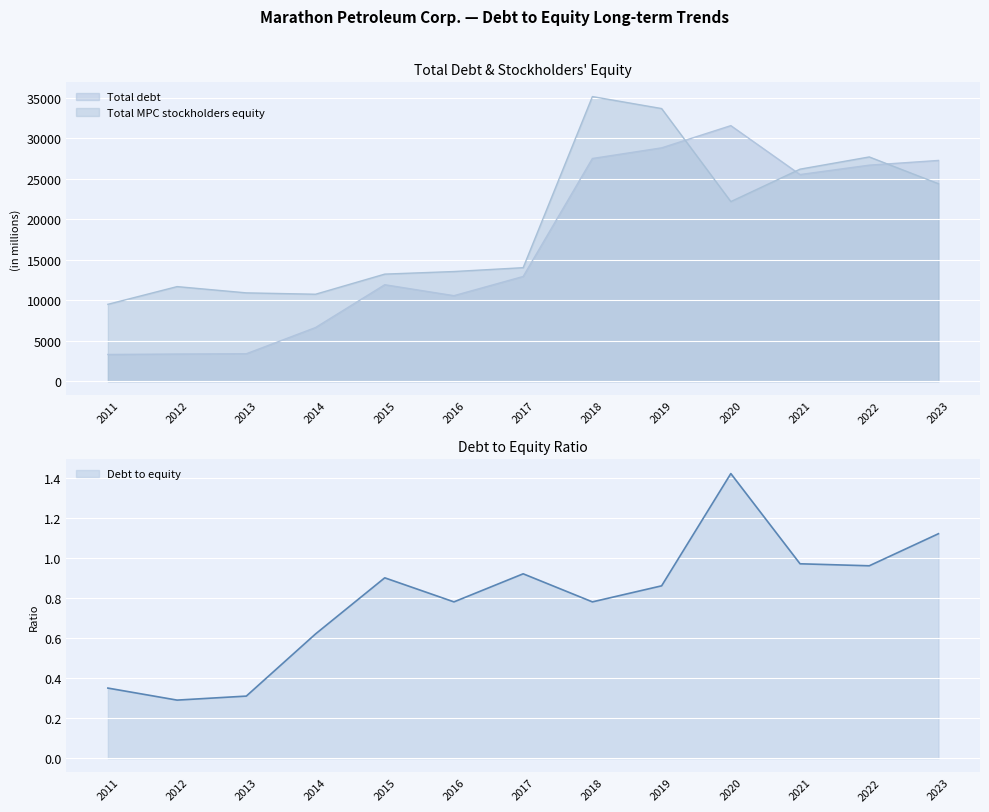

What is the sum of all Total debt values?

219612